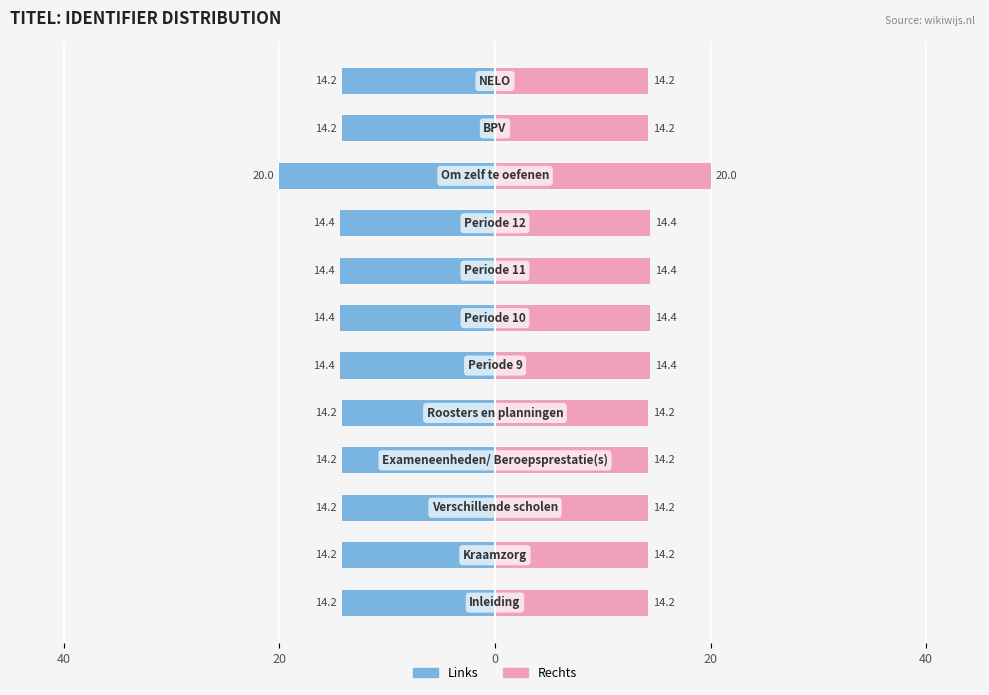

How many series are shown in this chart?

2